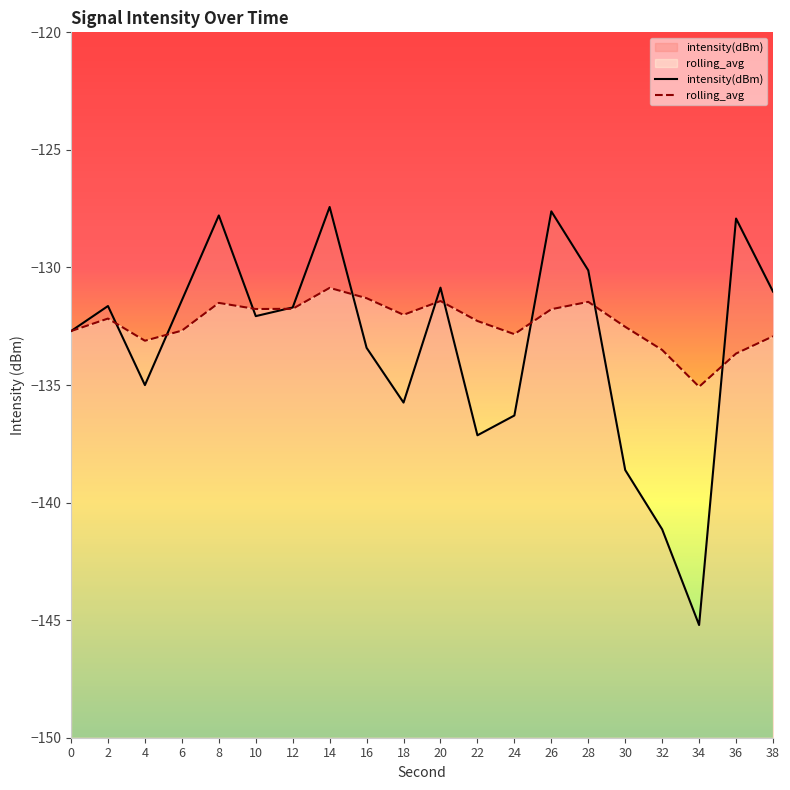

Which label corresponds to the largest value in the chart?

14